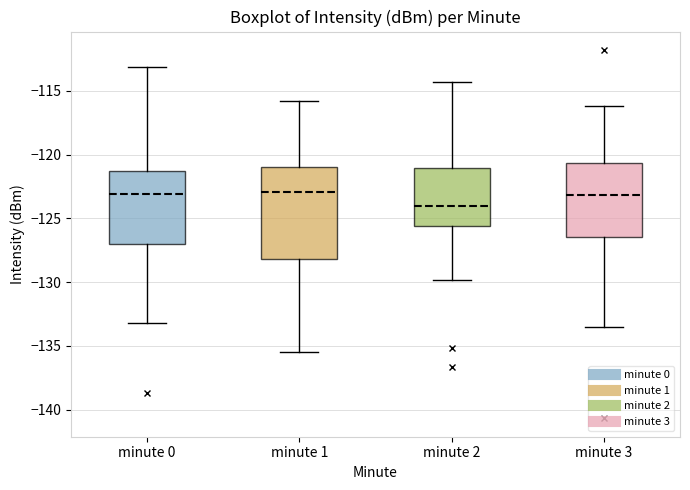

Where does the lower whisker of the box for minute 1 end on the y-axis? The values are not printed on the chart, so give them approximately, as read against the axis.

-135.5